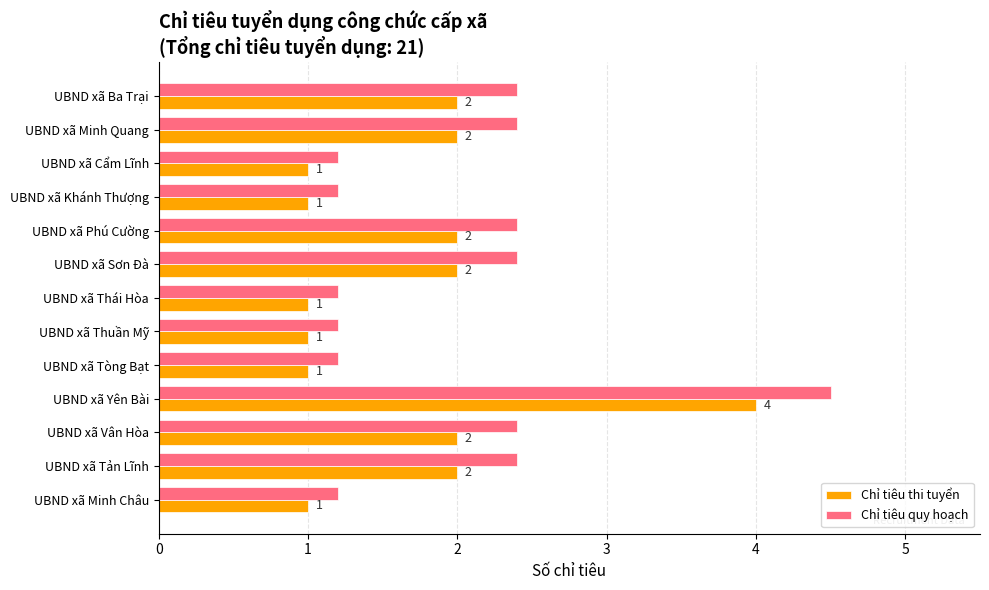

What is the approximate value of Chỉ tiêu quy hoạch at UBND xã Yên Bài?

4.5